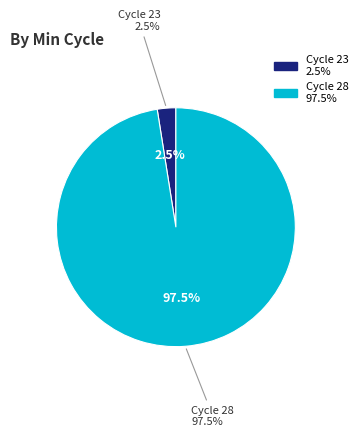

Is 12 the majority of the pie?

No